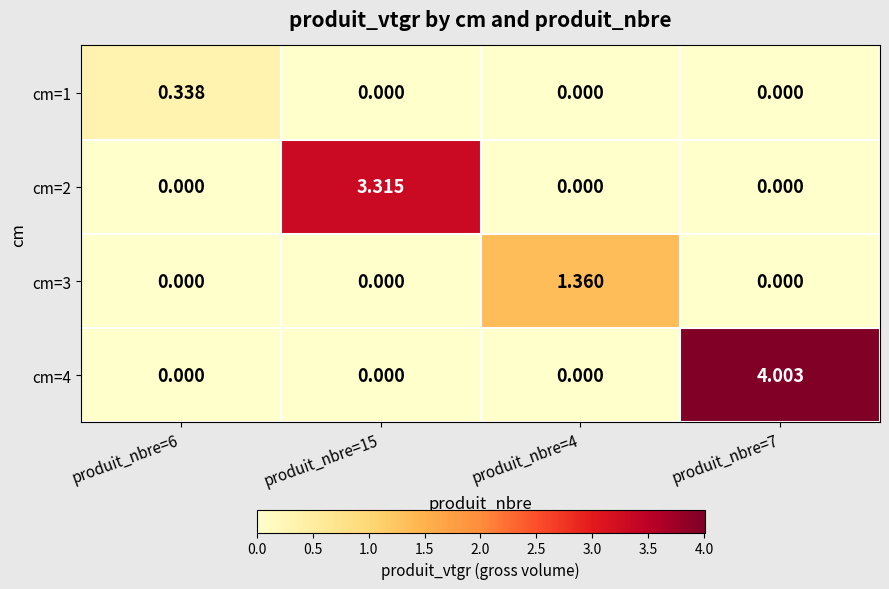

List the series in order of their peak value, lowest first.

cm=1, cm=3, cm=2, cm=4